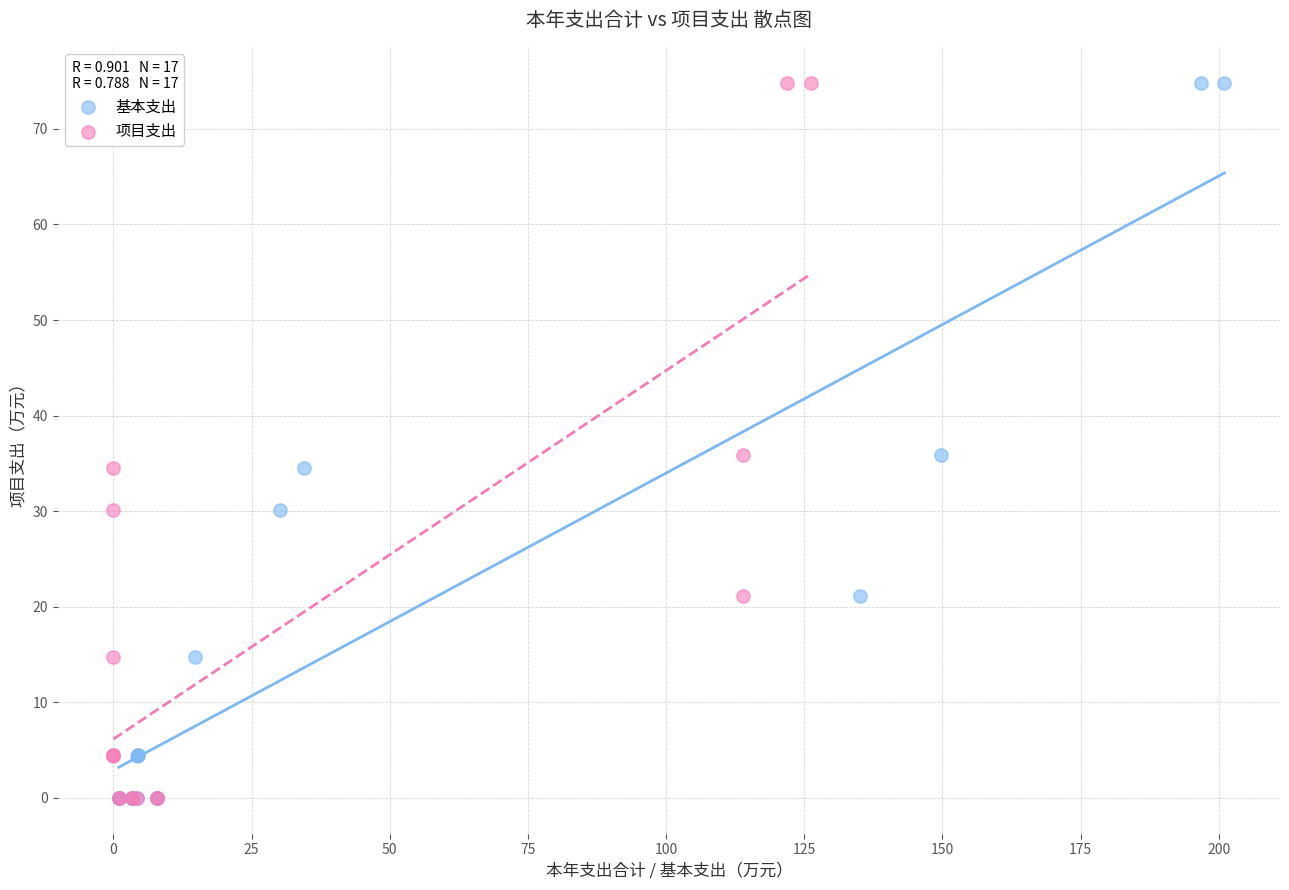

What are all the series names shown in the legend?

基本支出, 项目支出